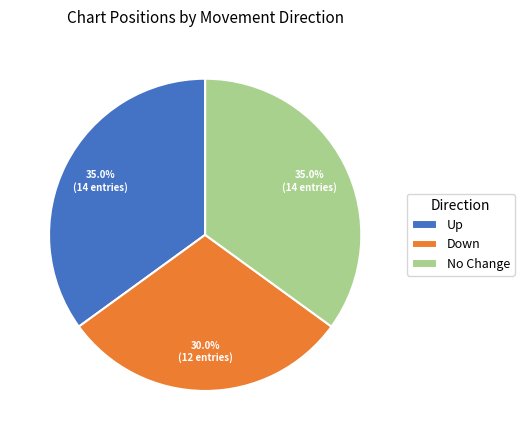

Which slice is the smallest?

Down